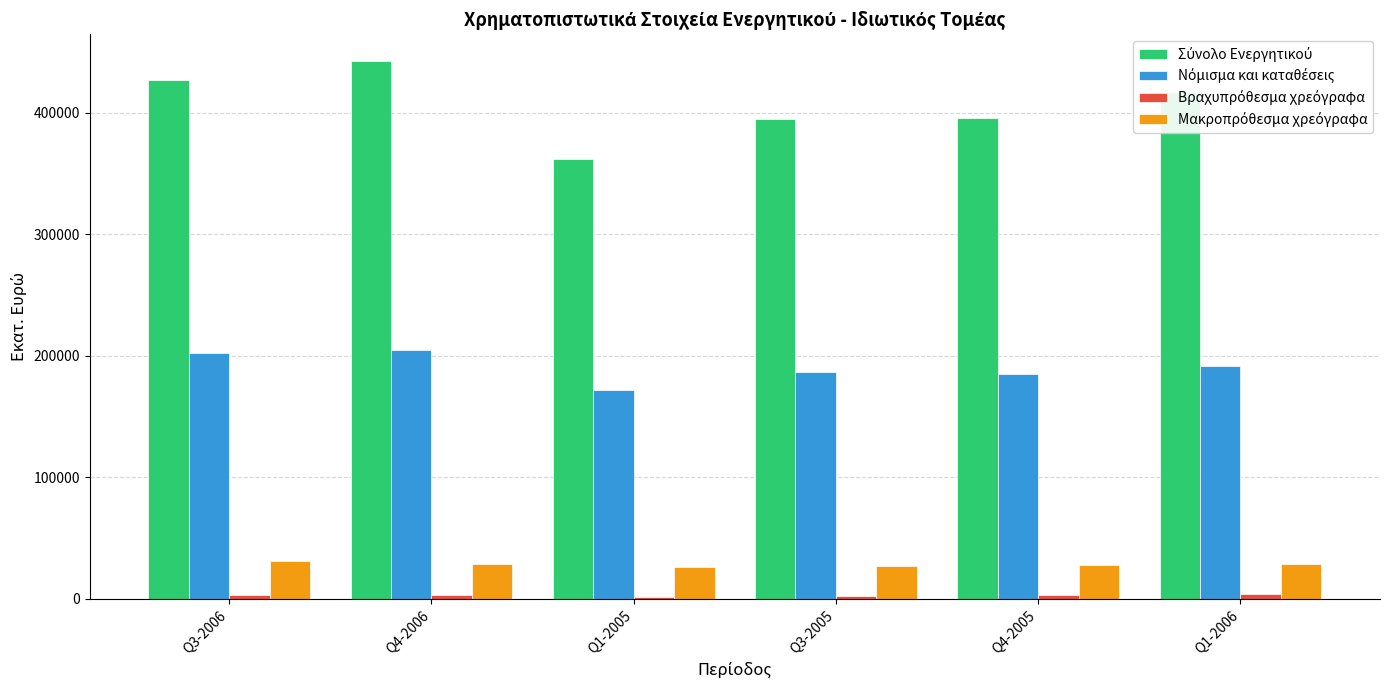

What is the spread (max minus min) of values at Q3-2005?

392631.2